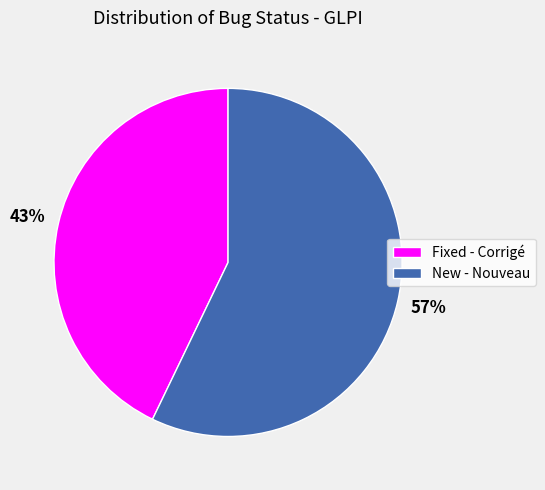

Is there any slice that represents more than half of the pie?

Yes